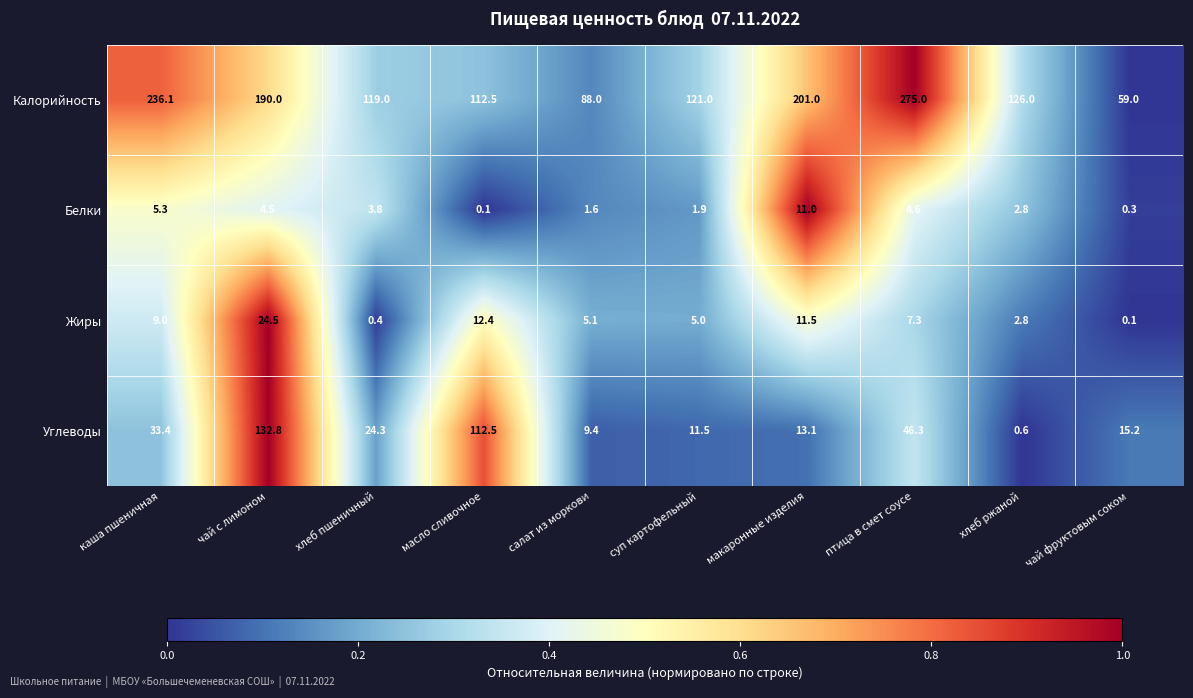

What is the difference between the Жиры values at масло сливочное and хлеб пшеничный?

12.0